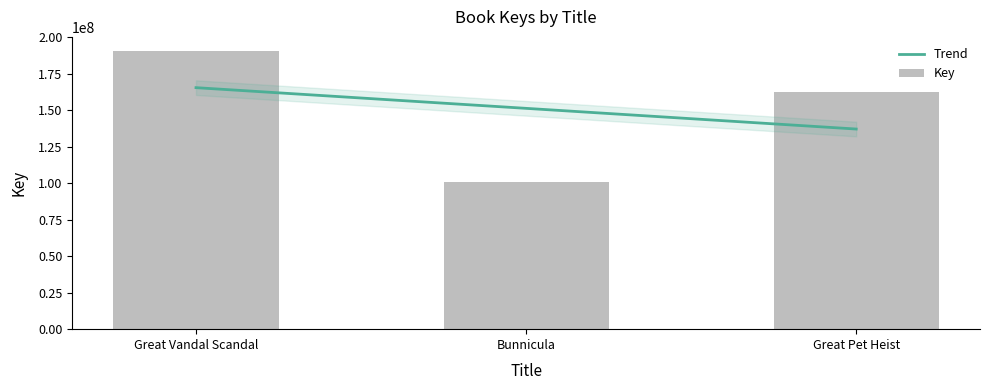

Which category has the lowest value across all series?

Bunnicula